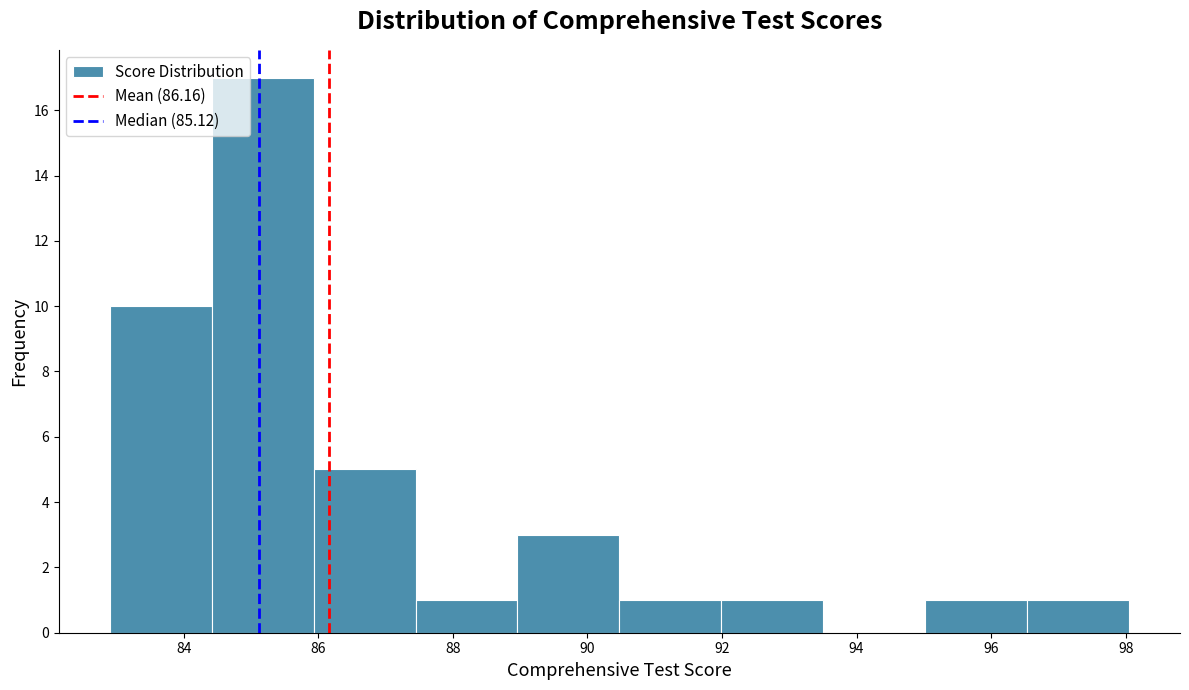

What is the height of the bar covering 96.6 to 98.0 on the x-axis? Neither the bar edges nor the heights are printed on the chart, so give them approximately, as read against the axes.

1